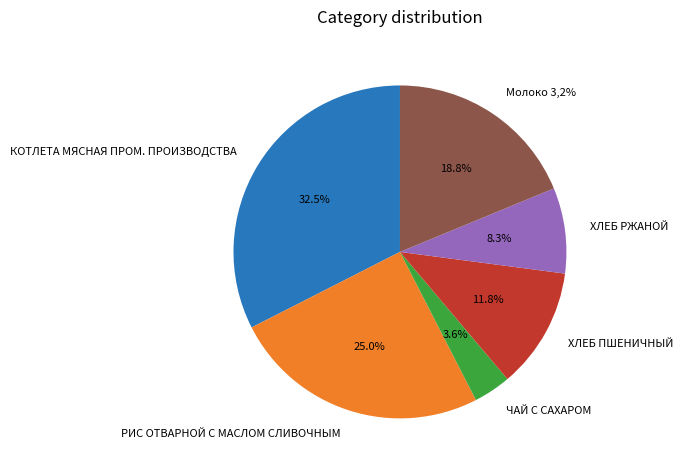

Approximately how many times larger is the value at РИС ОТВАРНОЙ С МАСЛОМ СЛИВОЧНЫМ compared to ЧАЙ С САХАРОМ?

6.9